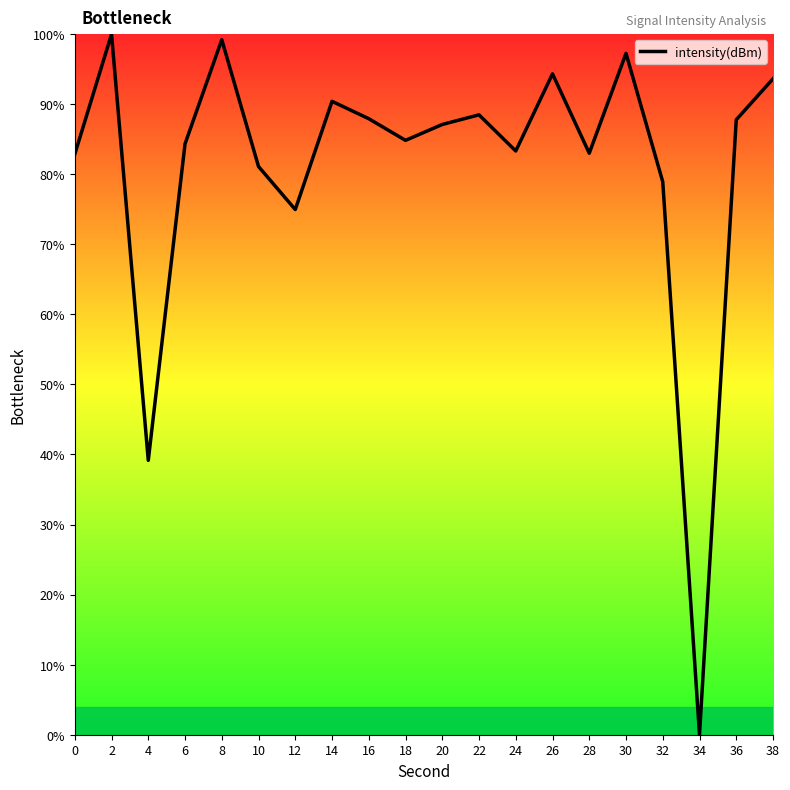

Read the value at 26.

94.3